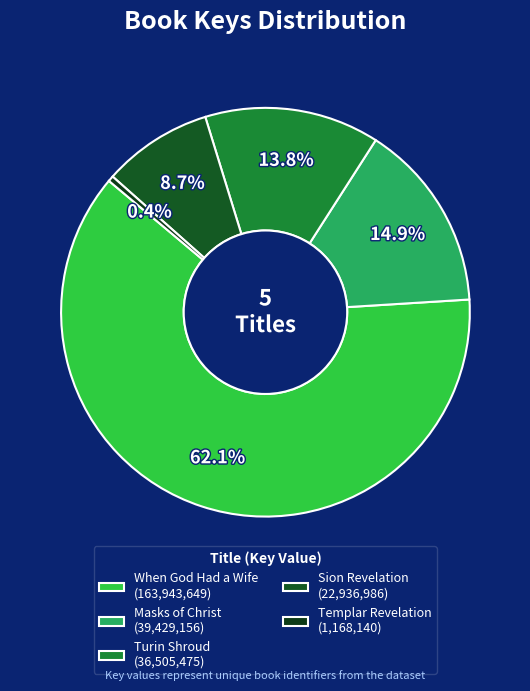

The Templar Revelation slice represents 0% of the pie. True or false?

True